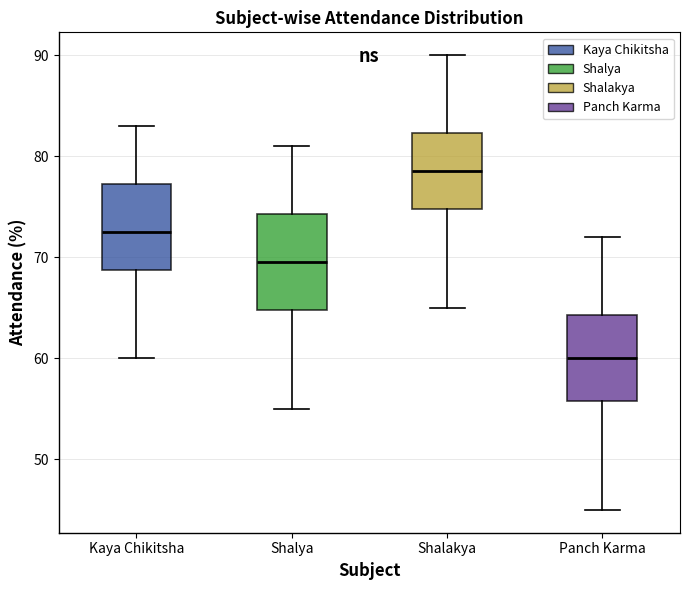

Reading left to right, transcribe this box plot: for each box, give where its median line is, the range the box spans, and where its two whiskers end, as read against the y-axis. The values are not printed on the chart, so give them approximately, as read against the axis.

Kaya Chikitsha: median 73, box 69 to 77, whiskers 60 to 83
Shalya: median 70, box 65 to 74, whiskers 55 to 81
Shalakya: median 79, box 75 to 82, whiskers 65 to 90
Panch Karma: median 60, box 56 to 64, whiskers 45 to 72